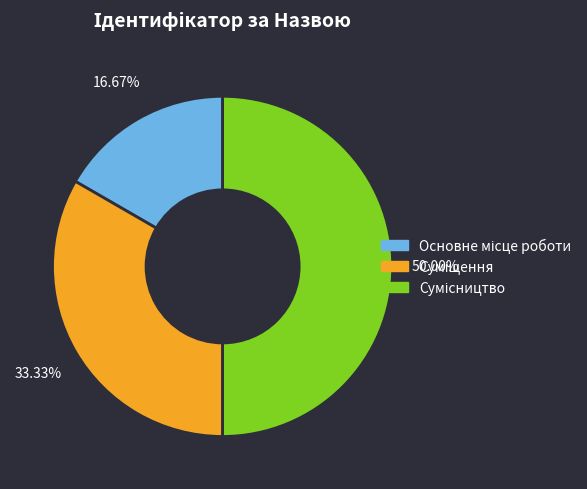

Count the number of slices in the pie.

3